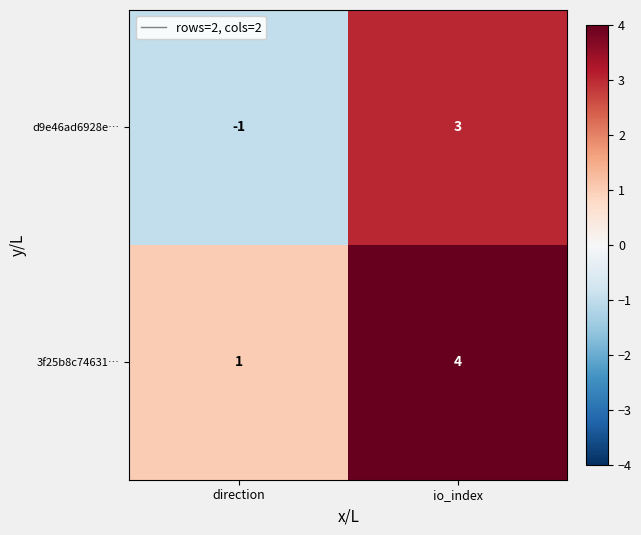

Between direction and io_index, which series saw the biggest shift?

d9e46ad6928e…